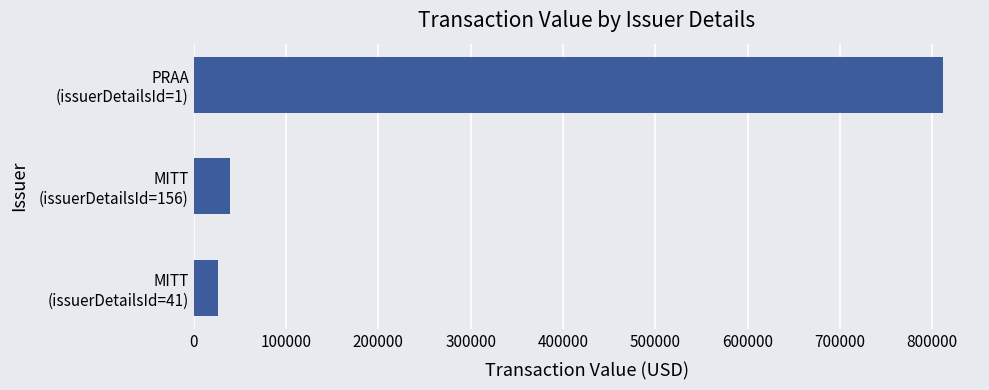

What is the greatest value displayed?

811183